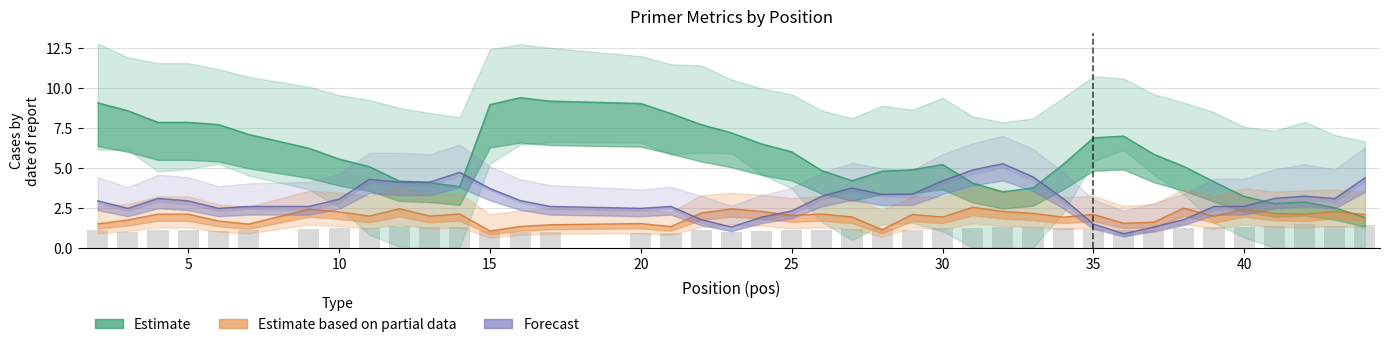

Reading left to right, list all the values displayed in this chart.

pen: 9.0	8.5	7.8	7.8	7.7	7.1	6.2	5.5	5.1	4.2	4.1	3.8	8.9	9.4	9.2	9.0	8.4	7.7	7.2	6.5	6.0	4.8	4.2	4.8	4.9	5.2	4.0	3.5	3.7	5.2	6.9	7.0	5.8	5.1	4.1	3.2	2.7	2.8	2.5	1.9
PRIMER_RIGHT_0_TM: 1.5	1.7	2.1	2.1	1.7	1.5	2.4	2.2	2.0	2.4	2.0	2.1	1.0	1.3	1.4	1.5	1.3	2.2	2.4	2.3	2.0	2.1	1.9	1.1	2.1	1.9	2.5	2.3	2.1	1.9	2.1	1.5	1.6	2.5	1.9	2.4	2.1	2.1	2.3	2.1
PRIMER_RIGHT_0_GC_PERCENT: 1.1	1.0	1.1	1.1	1.0	1.1	1.2	1.2	1.3	1.4	1.3	1.3	1.0	1.0	1.0	0.9	0.9	1.1	1.0	1.0	1.1	1.1	1.2	1.2	1.1	1.3	1.3	1.3	1.3	1.3	1.2	1.1	1.1	1.2	1.3	1.3	1.4	1.5	1.4	1.4
PRIMER_RIGHT_0_END_STABILITY: 2.9	2.5	3.1	2.9	2.5	2.6	2.6	3.0	4.3	4.1	4.1	4.7	3.7	2.9	2.6	2.5	2.6	1.8	1.3	1.9	2.3	3.2	3.7	3.3	3.3	4.2	4.8	5.2	4.4	3.1	1.5	0.9	1.3	1.8	2.6	2.6	3.1	3.2	3.1	4.3